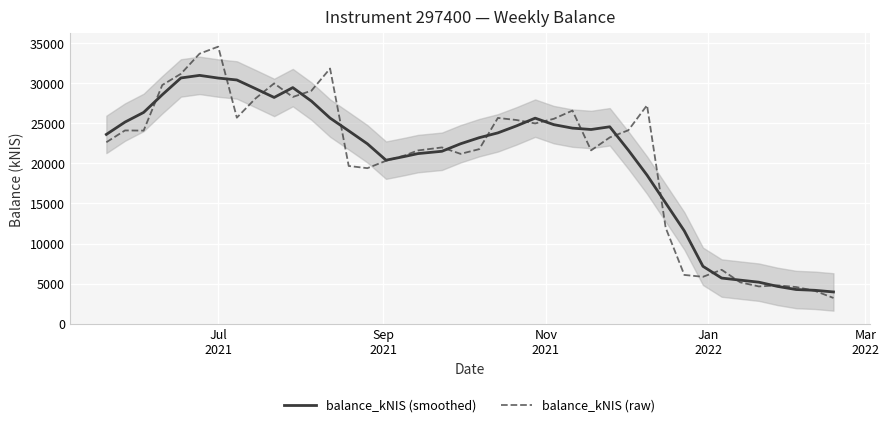

What is the highest value of the balance_kNIS (smoothed) series?

30965.0